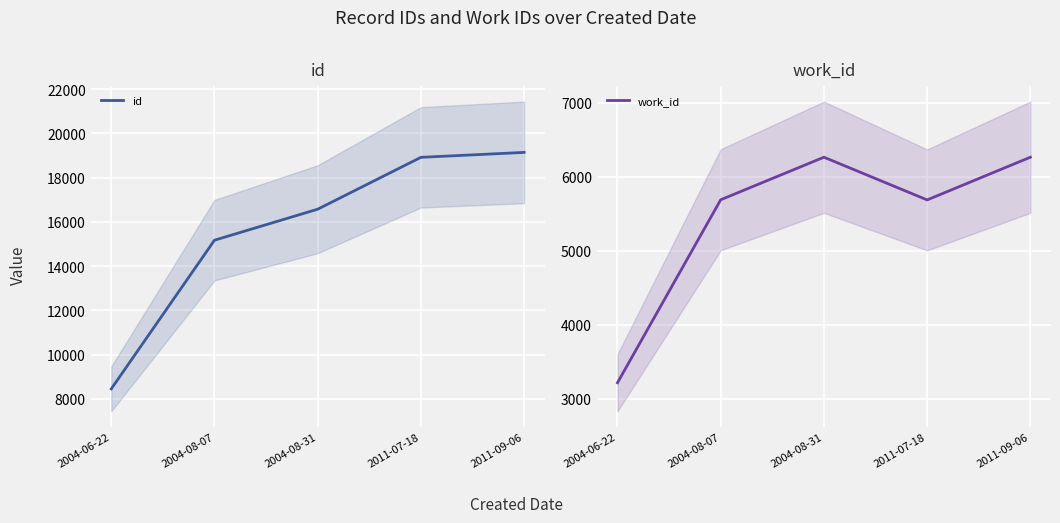

True or false: work_id and id cross at least once.

False